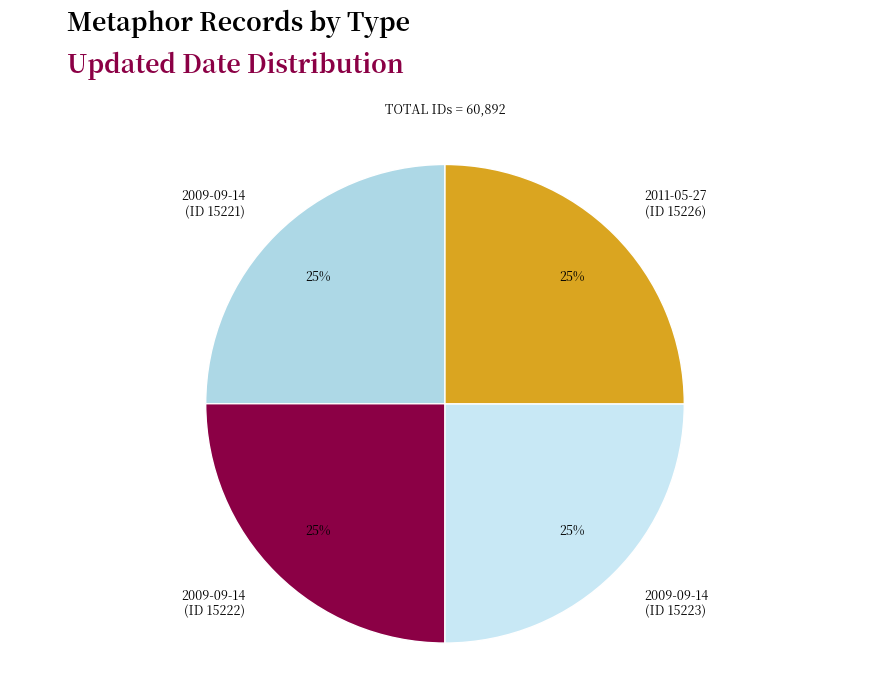

Count the number of slices in the pie.

4